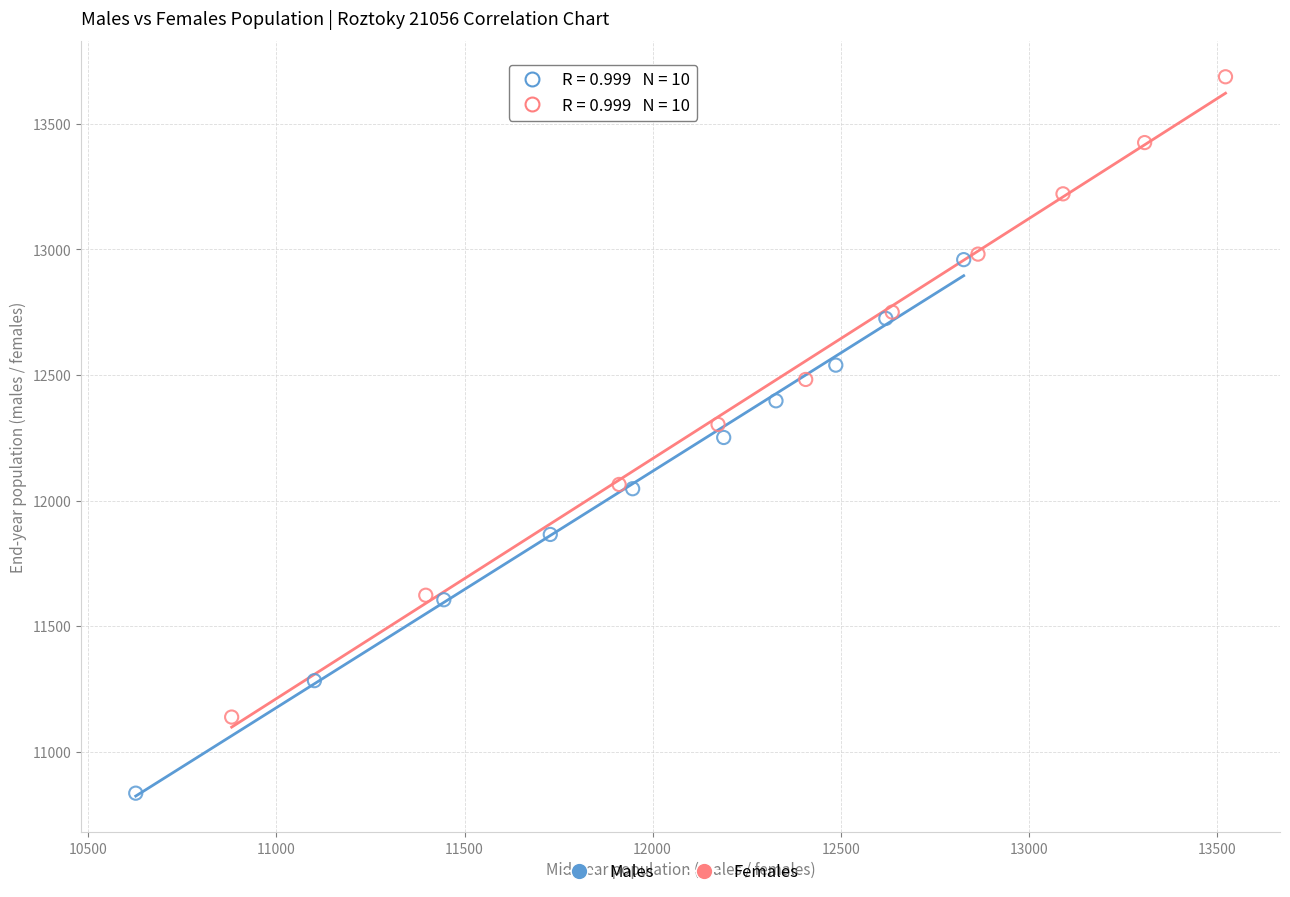

Which series reaches the minimum Y coordinate?

Males